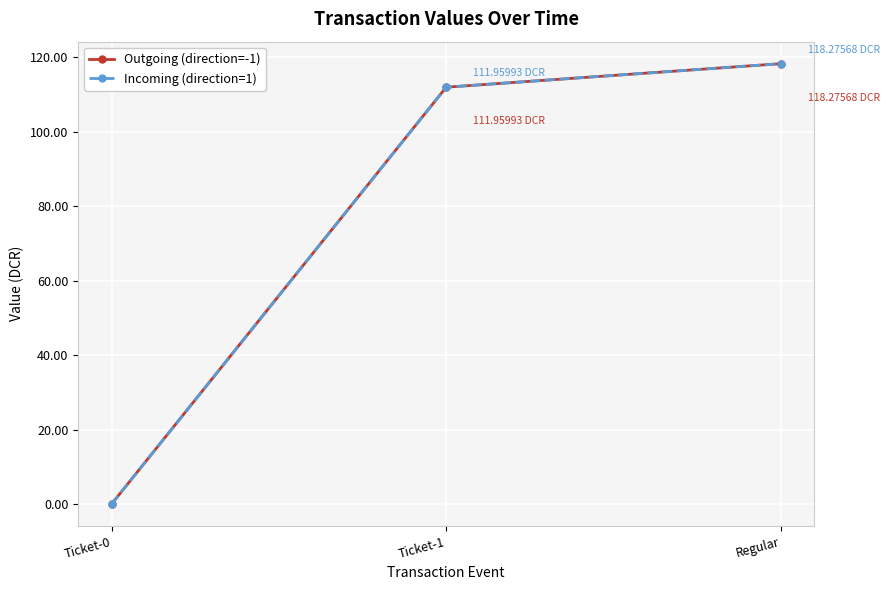

Is this an area chart (filled region under the line)?

No